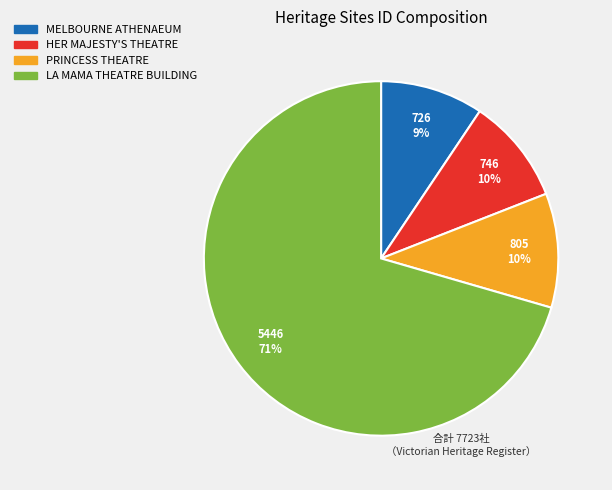

Which slice is the largest?

LA MAMA THEATRE BUILDING